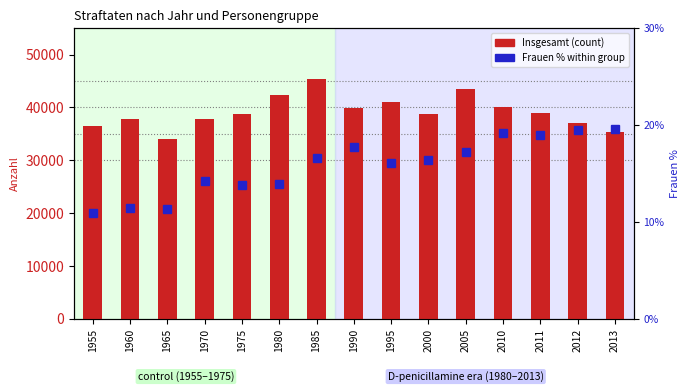

Between 1990 and 1960, which is larger?

1990